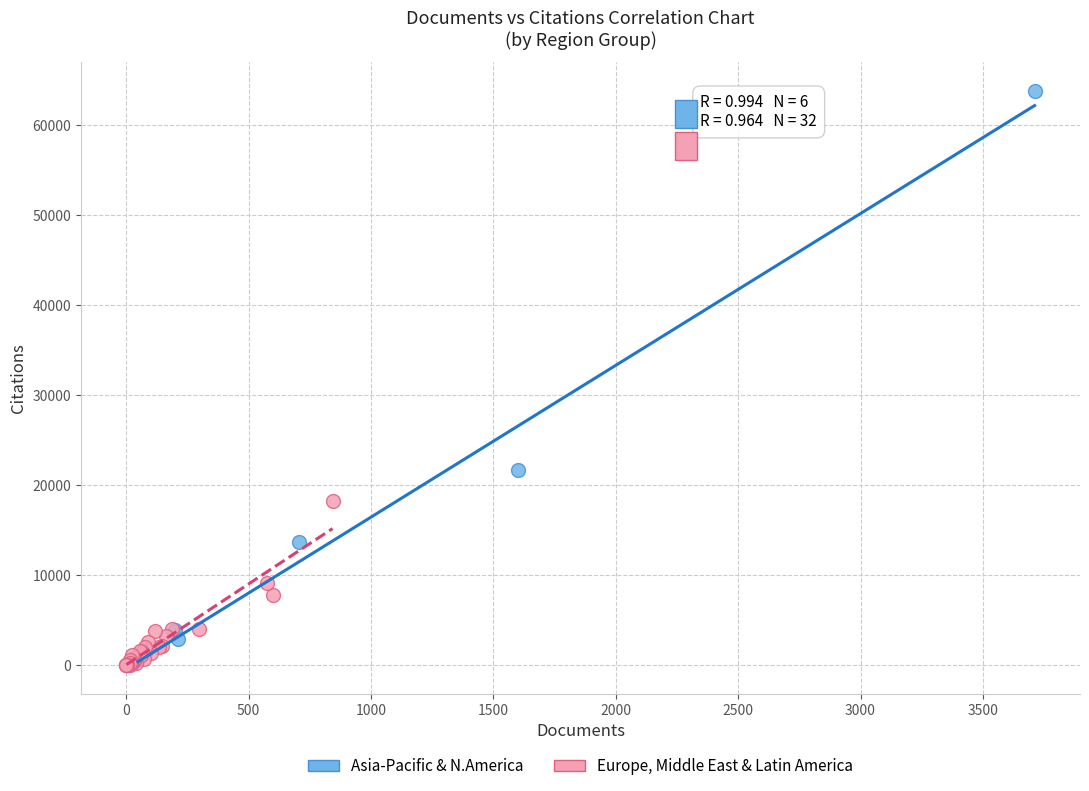

Which series has the widest spread of Y values?

Asia-Pacific & N.America